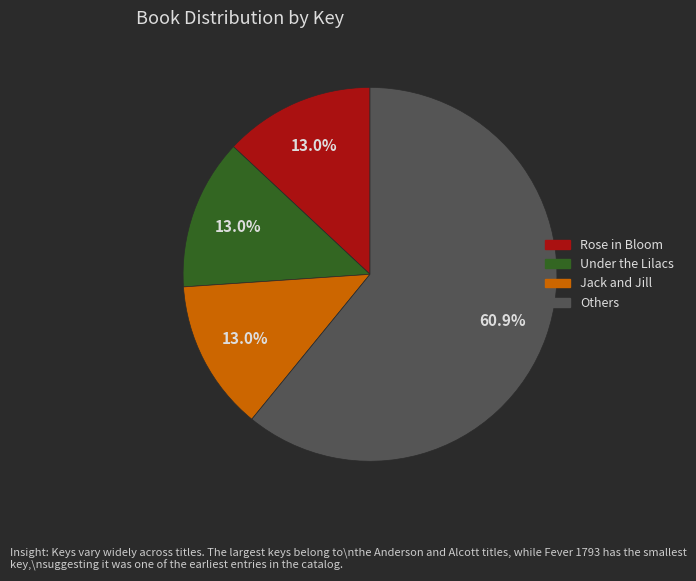

How many segments does this pie chart have?

4